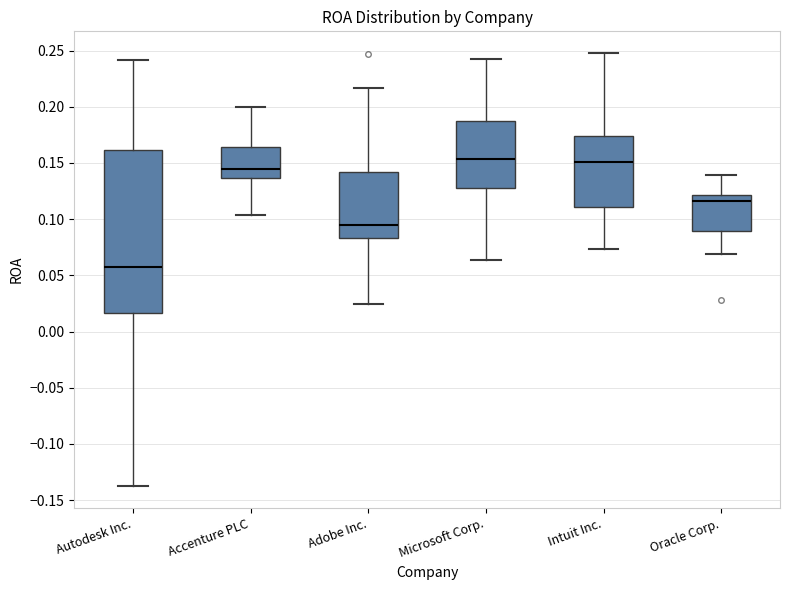

Where does the median line of the box for Oracle Corp. sit on the y-axis? The values are not printed on the chart, so give them approximately, as read against the axis.

0.115